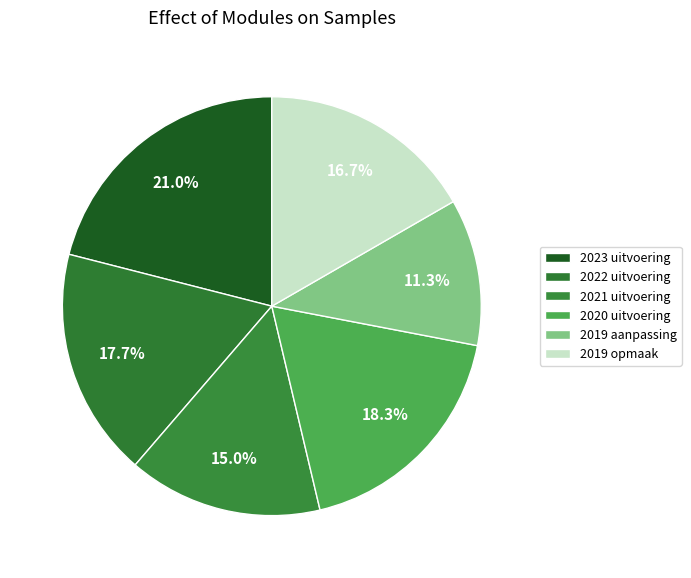

Rank the categories by value from lowest to highest.

2019 aanpassing, 2021 uitvoering, 2019 opmaak, 2022 uitvoering, 2020 uitvoering, 2023 uitvoering